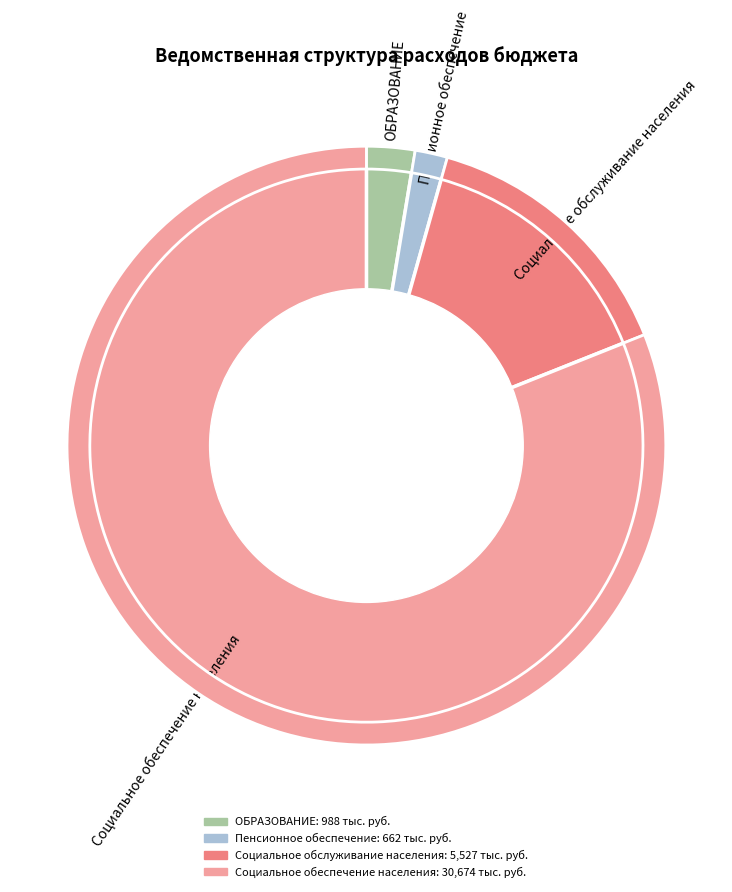

What is the largest slice in the pie chart?

Социальное обеспечение населения